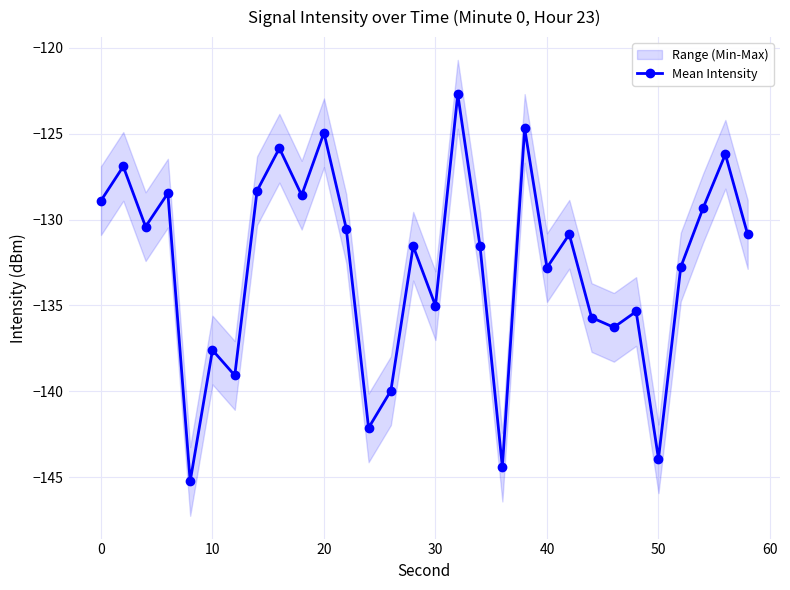

What is the difference between the maximum and minimum values?

22.5